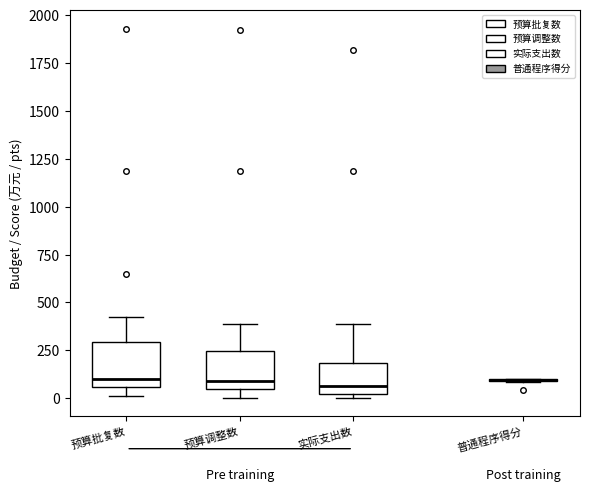

Reading left to right, transcribe this box plot: for each box, give where its median line is, the range the box spans, and where its two whiskers end, as read against the y-axis. The values are not printed on the chart, so give them approximately, as read against the axis.

预算批复数: median 100, box 50 to 300, whiskers 0 to 400
预算调整数: median 100, box 50 to 250, whiskers 0 to 400
实际支出数: median 50, box 0 to 200, whiskers 0 (just below the box's lower edge) to 400
普通程序得分: box collapsed to a line at 100, whiskers 100 to 100